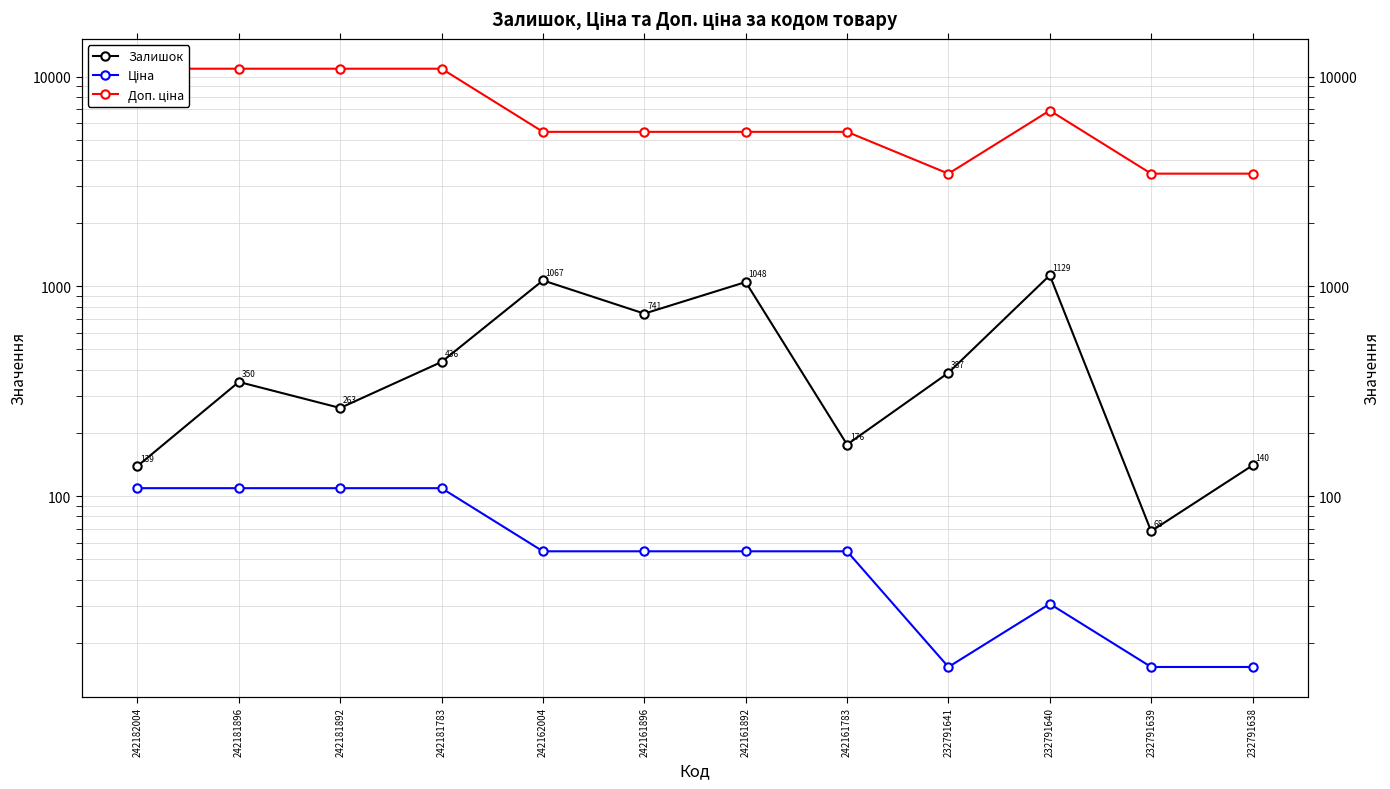

How many values in the Залишок series exceed 387?

5